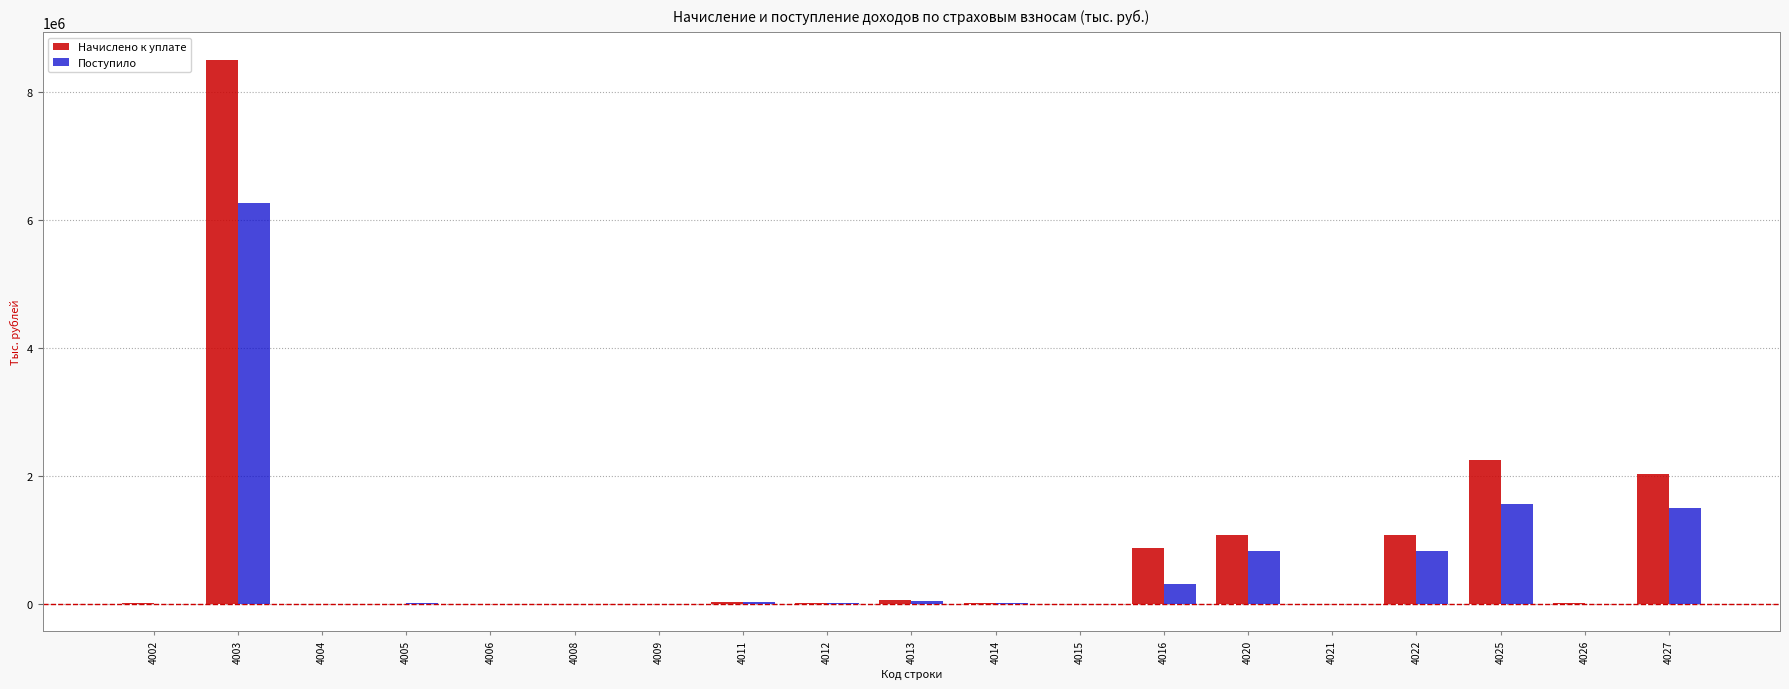

Between 4006 and 4016, which series saw the biggest shift?

Начислено к уплате